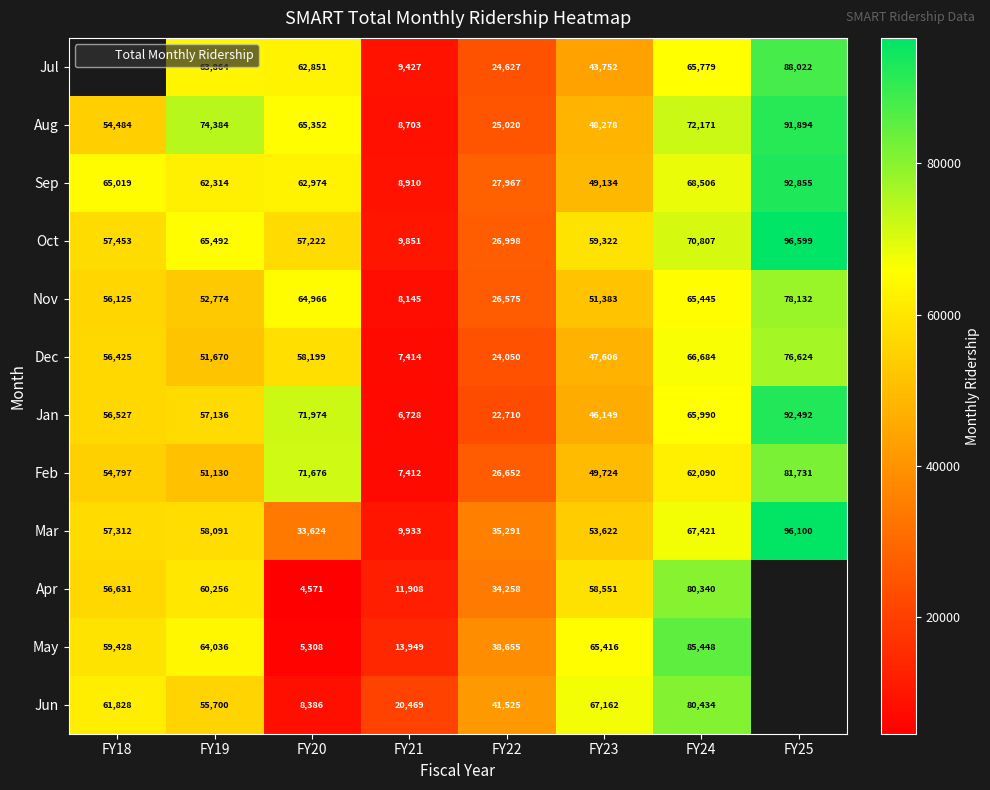

What is the greatest value displayed?

96599.0